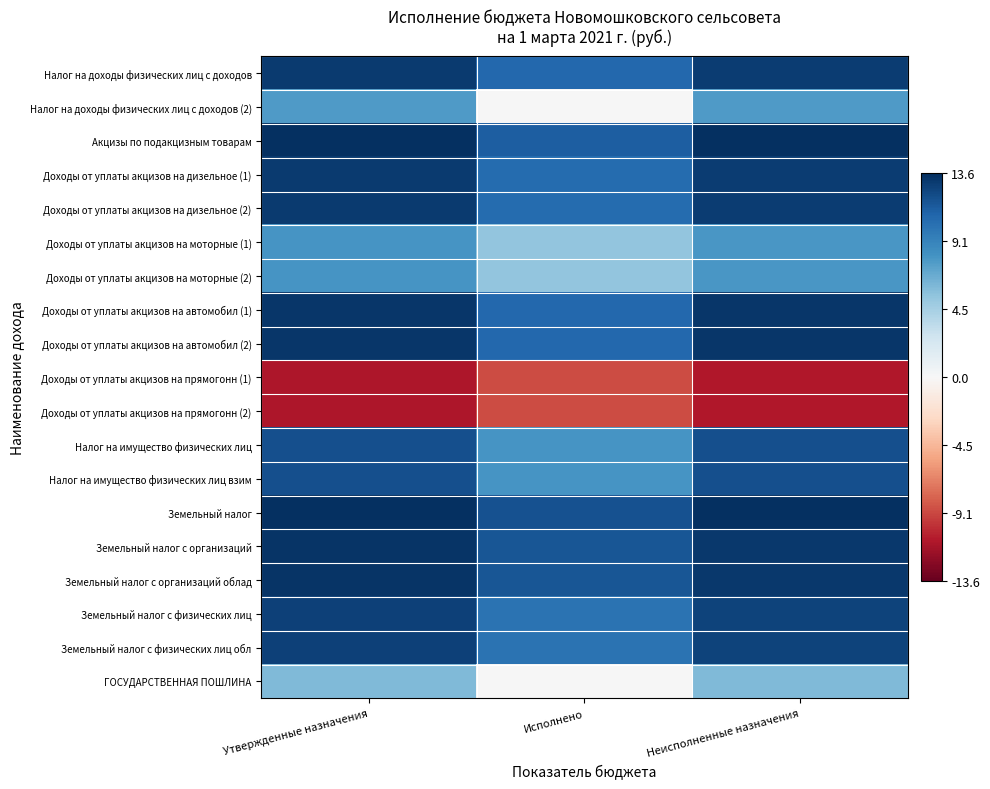

What is the difference between the highest and lowest values at Исполнено?

20.6